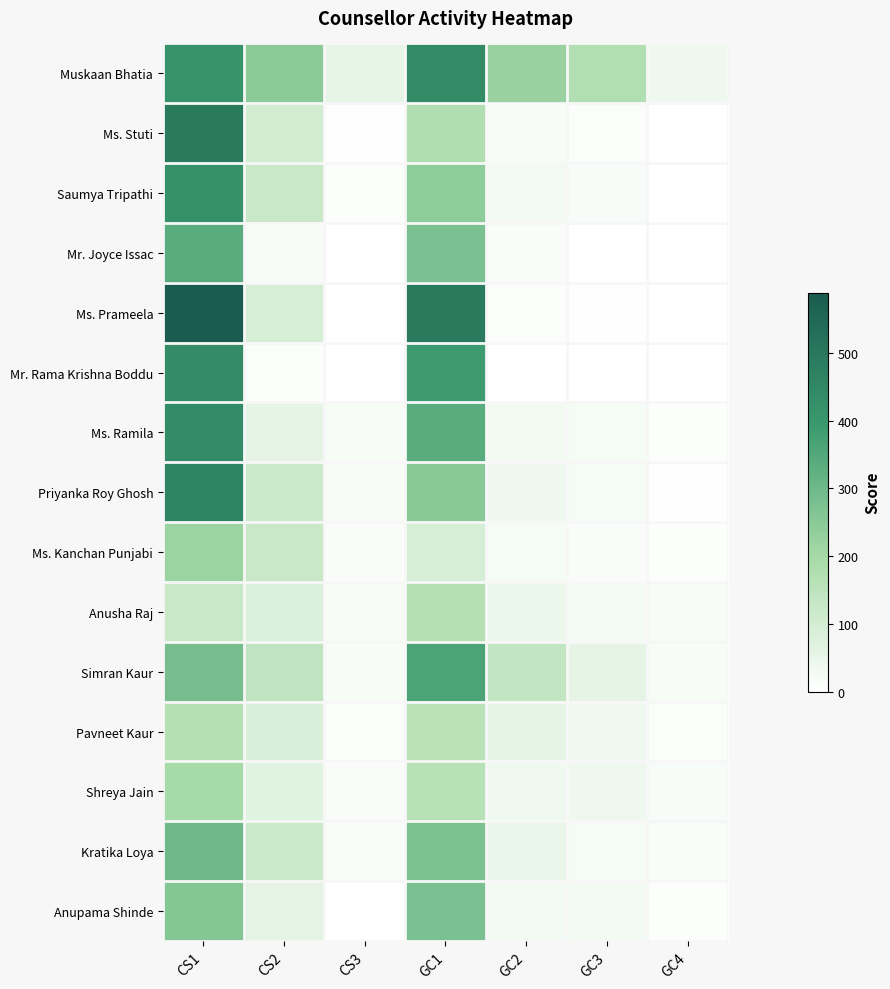

Which label corresponds to the smallest value in the chart?

GC4